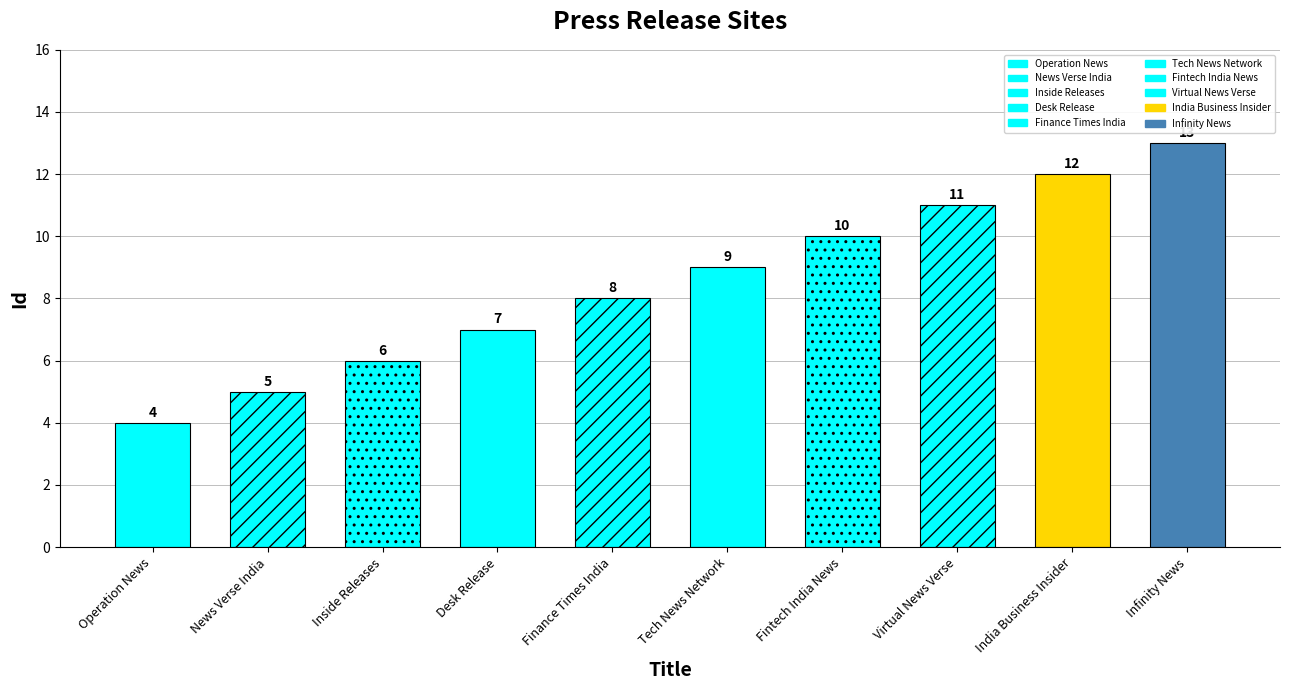

The value at Infinity News is 13. True or false?

True